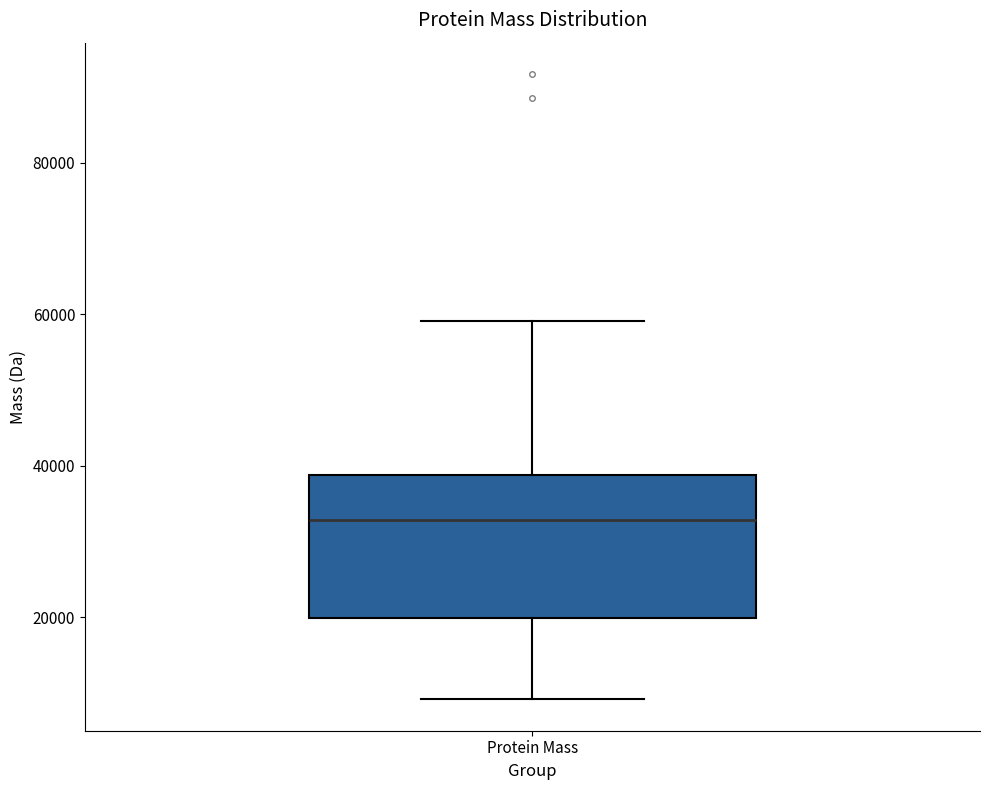

Transcribe this box plot: give where the median line is, the range the box spans, and where the two whiskers end, as read against the y-axis. The values are not printed on the chart, so give them approximately, as read against the axis.

median 32000, box 20000 to 38000, whiskers 10000 to 60000